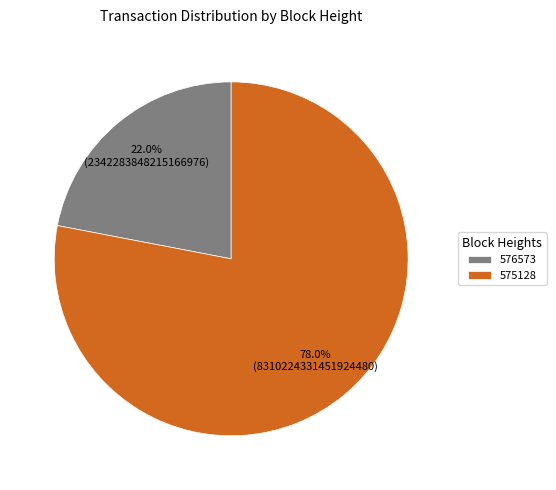

Which category has the smallest portion of the pie?

576573